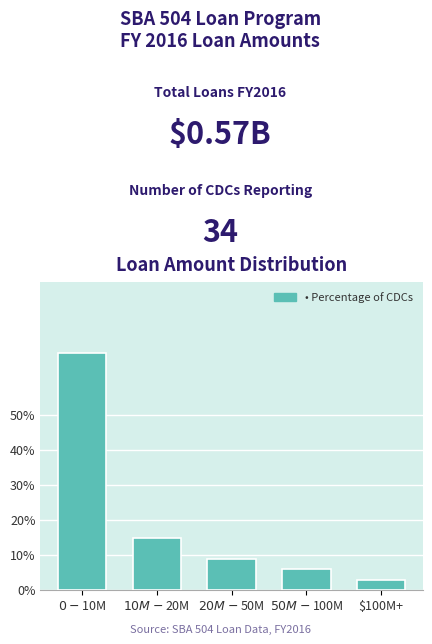

Reading left to right, extract all data points from this chart.

67.6	14.7	8.8	5.9	2.9